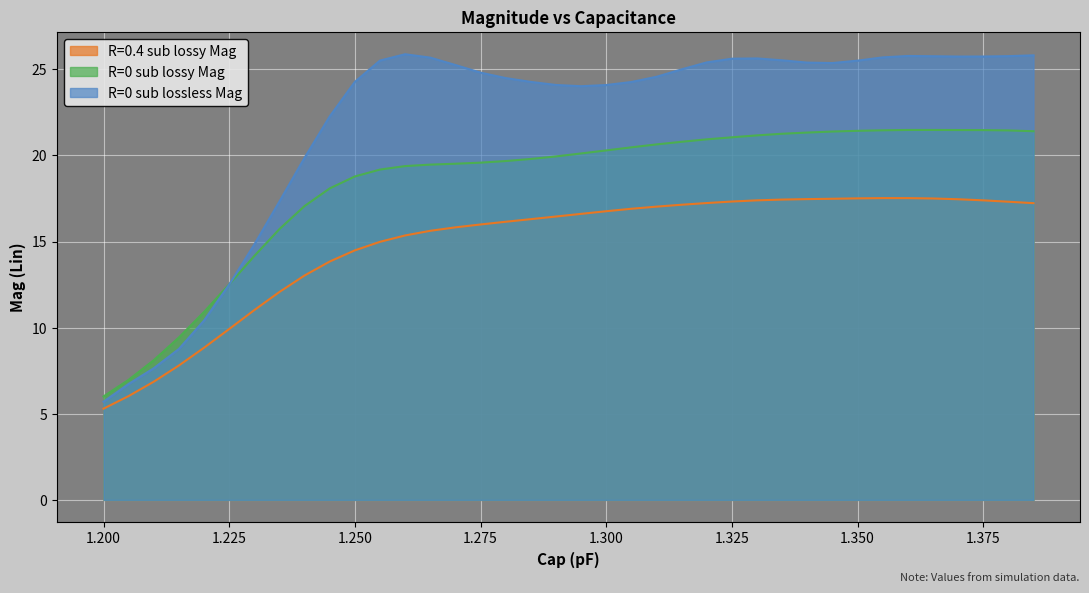

Which series has the largest total across all categories?

R=0 sub lossless Mag